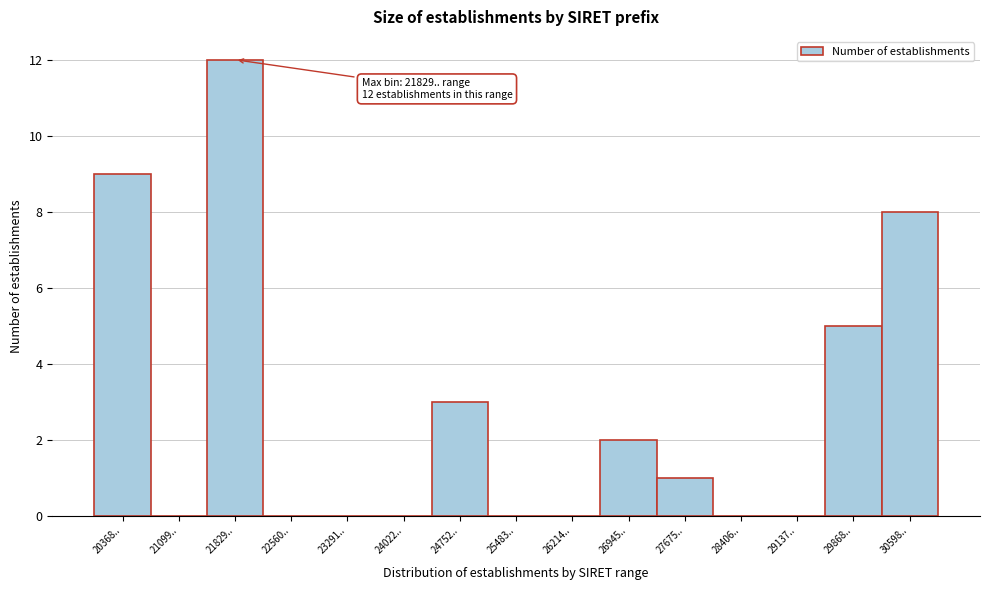

Reading left to right, list all the values displayed in this chart.

20368..=9	21099..=0	21829..=12	22560..=0	23291..=0	24022..=0	24752..=3	25483..=0	26214..=0	26945..=2	27675..=1	28406..=0	29137..=0	29868..=5	30598..=8